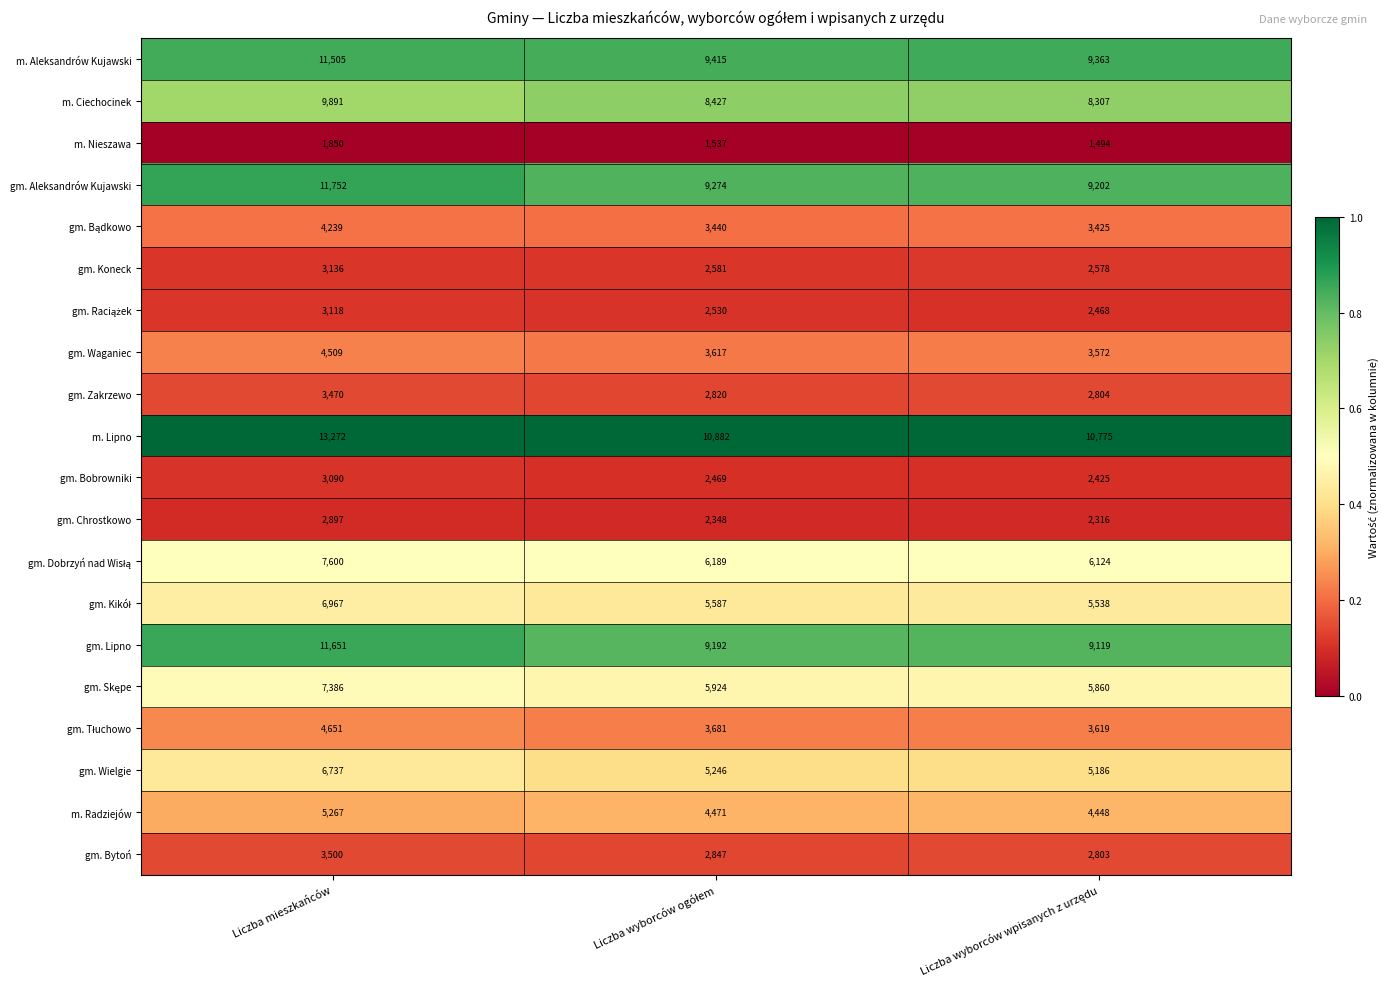

What is the difference between the maximum and minimum values in the m. Lipno series?

2497